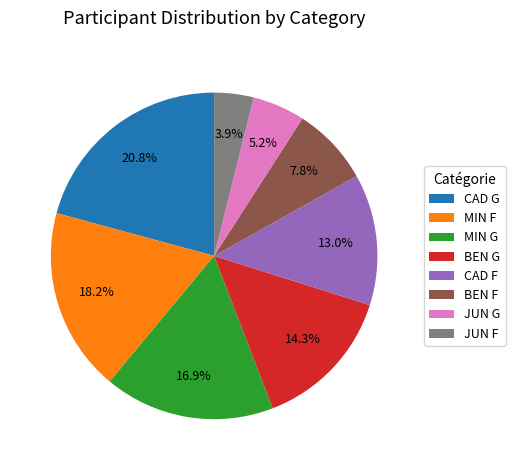

Which has a higher value, BEN F or MIN F?

MIN F